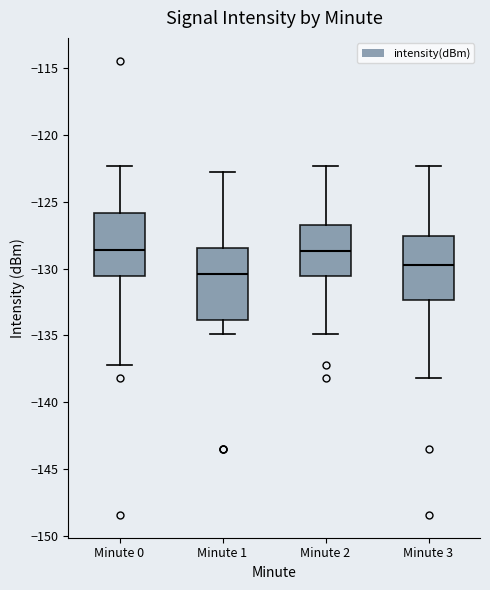

Reading left to right, read every box against the y-axis: the position of its median line, the range the box covers, and the ends of its whiskers. The values are not printed on the chart, so give them approximately, as read against the axis.

Minute 0: median -128.5, box -130.5 to -126.0, whiskers -137.0 to -122.5
Minute 1: median -130.5, box -134.0 to -128.5, whiskers -135.0 to -123.0
Minute 2: median -128.5, box -130.5 to -127.0, whiskers -135.0 to -122.5
Minute 3: median -129.5, box -132.5 to -127.5, whiskers -138.0 to -122.5